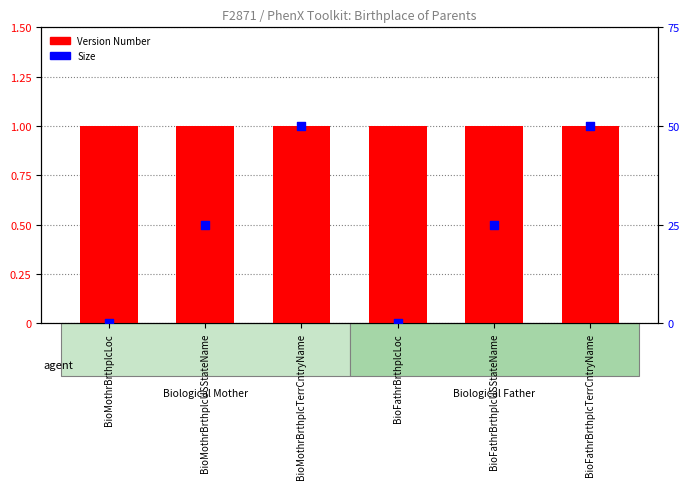

Which series contains the lowest Y value?

Size